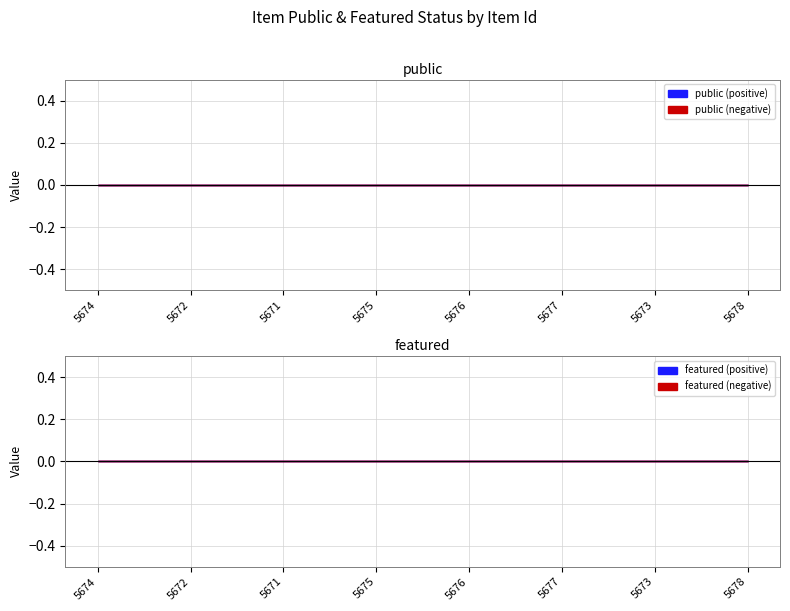

True or false: featured and public intersect in this chart.

False